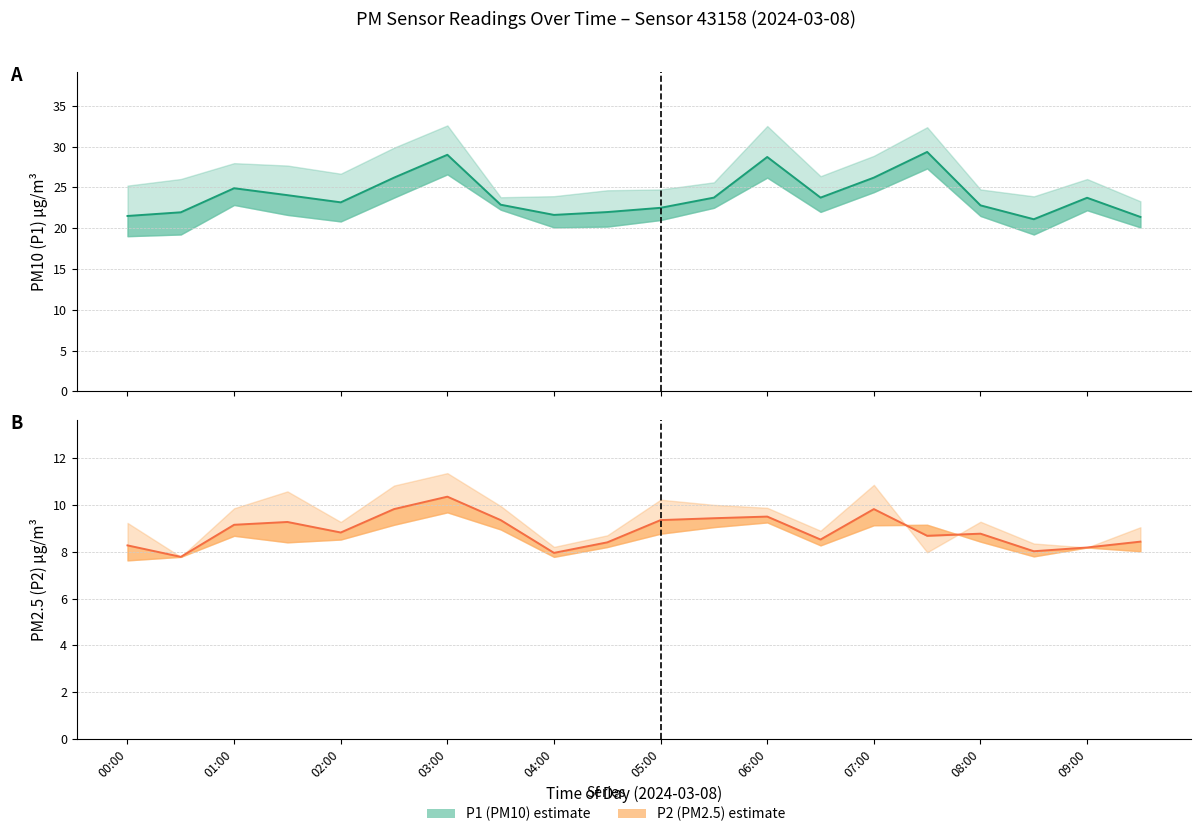

Is this an area chart (filled region under the line)?

No